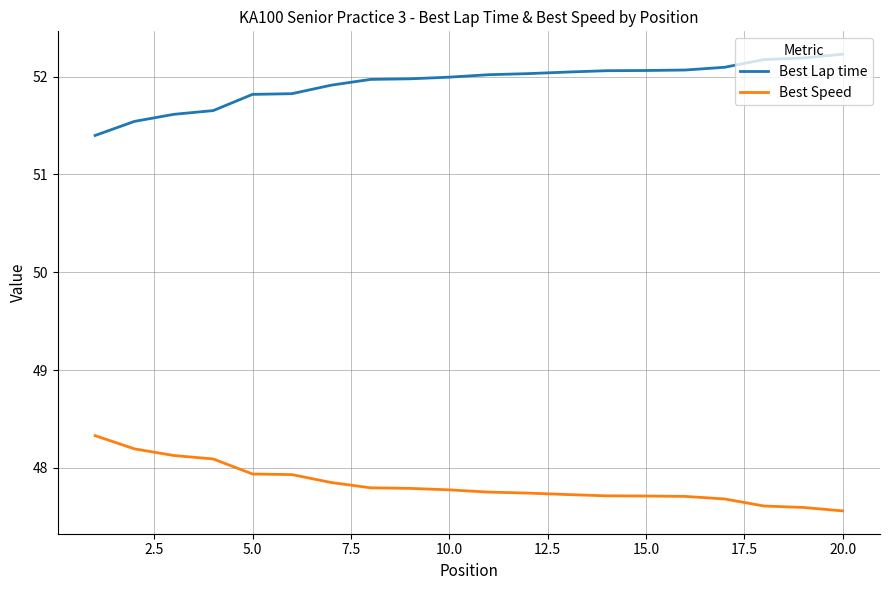

What is the difference between the maximum and minimum values in the Best Speed series?

0.8